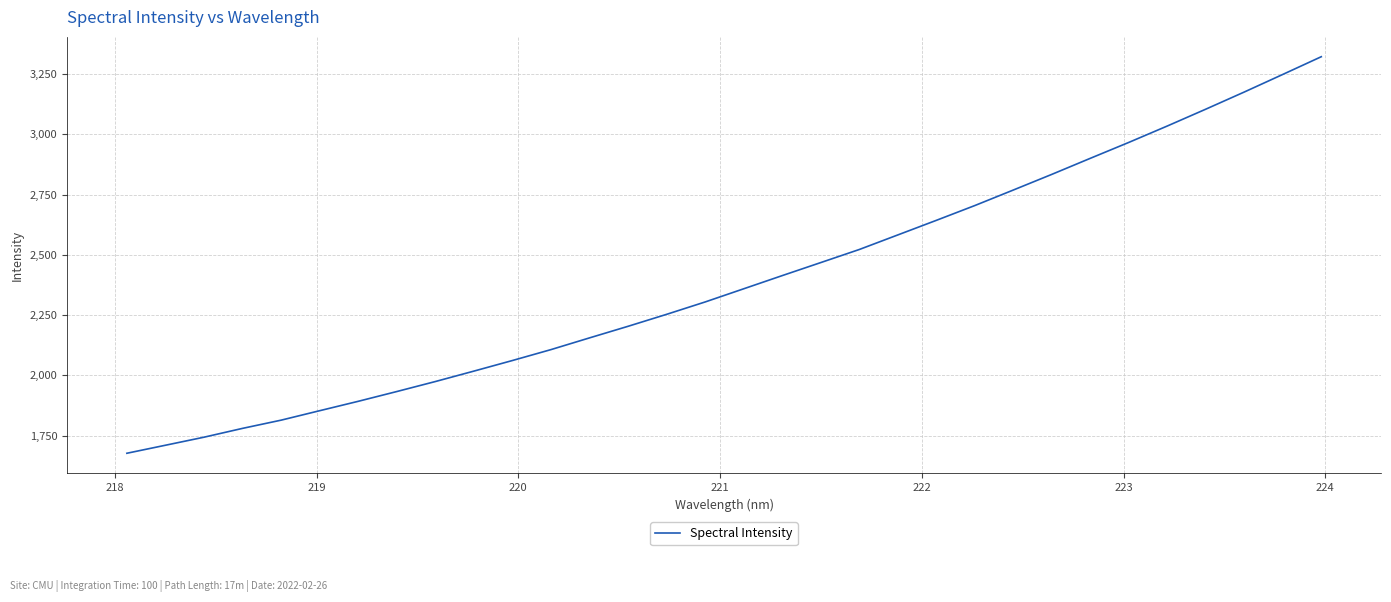

What is the maximum value shown in the chart?

3322.4